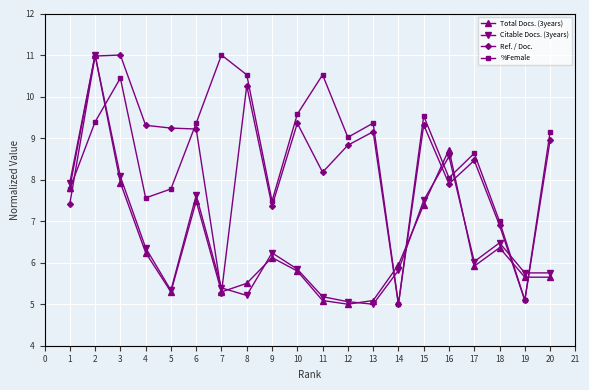

What is the value of the Total Docs. (3years) point at the 17th from the left?

5.9